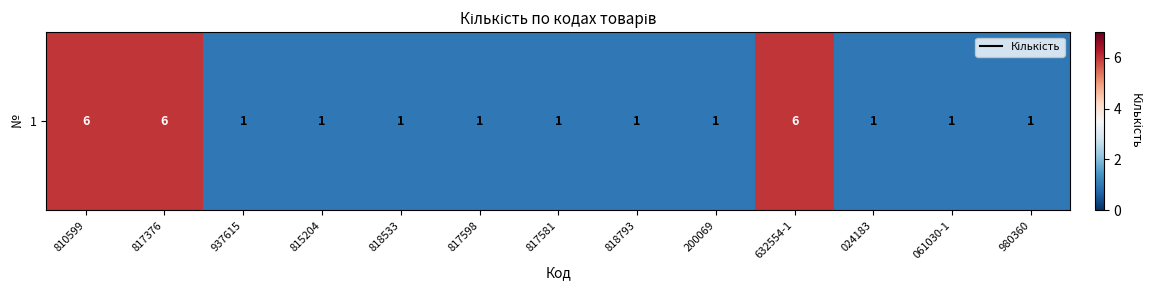

How many values exceed 1?

3